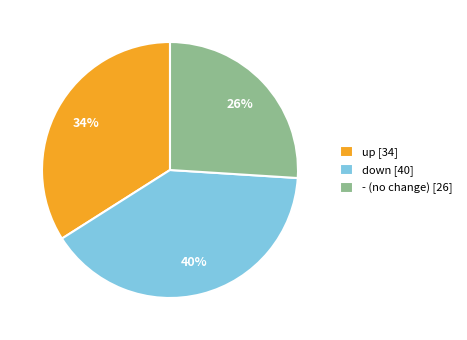

Which slice is the largest?

down